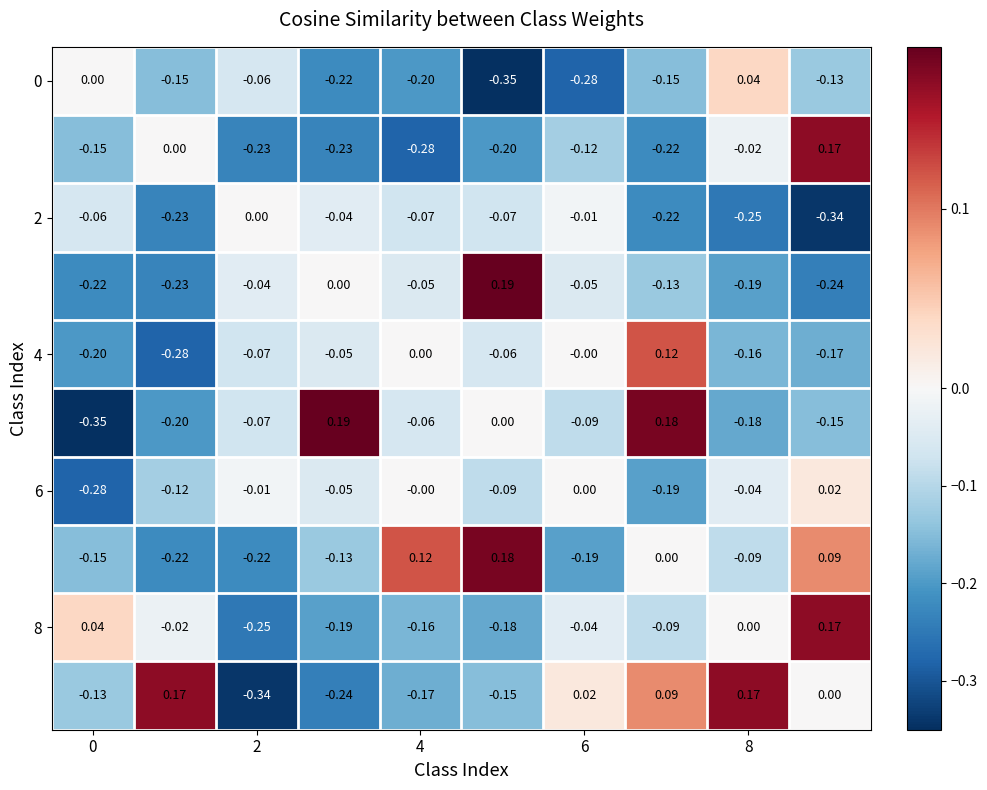

How many categories are shown in the chart?

10